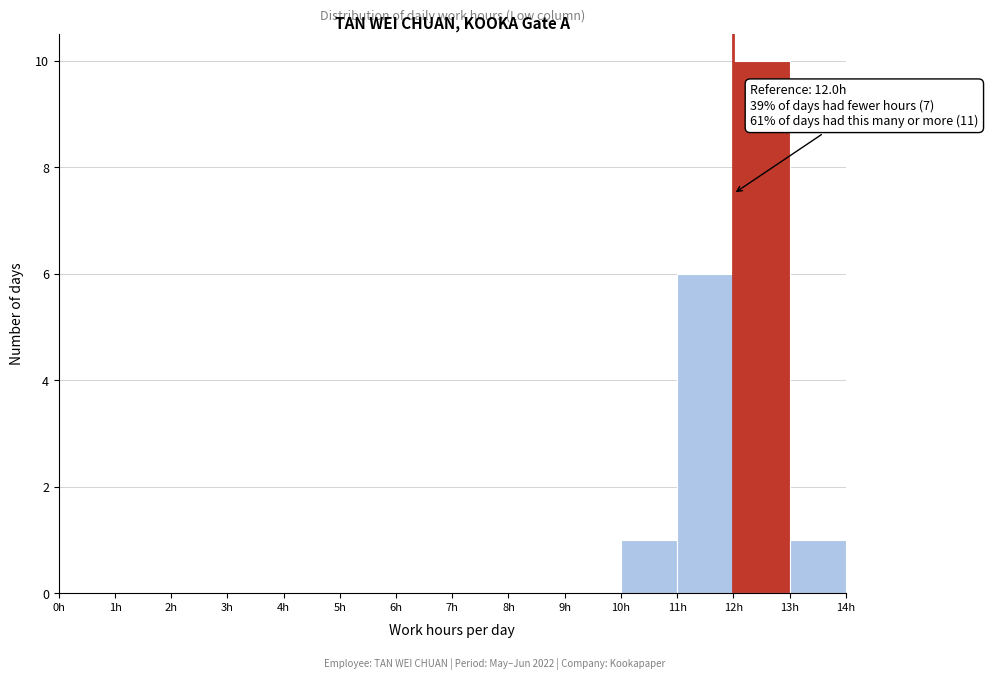

Over which range of the x-axis is the bar tallest?

12 to 13